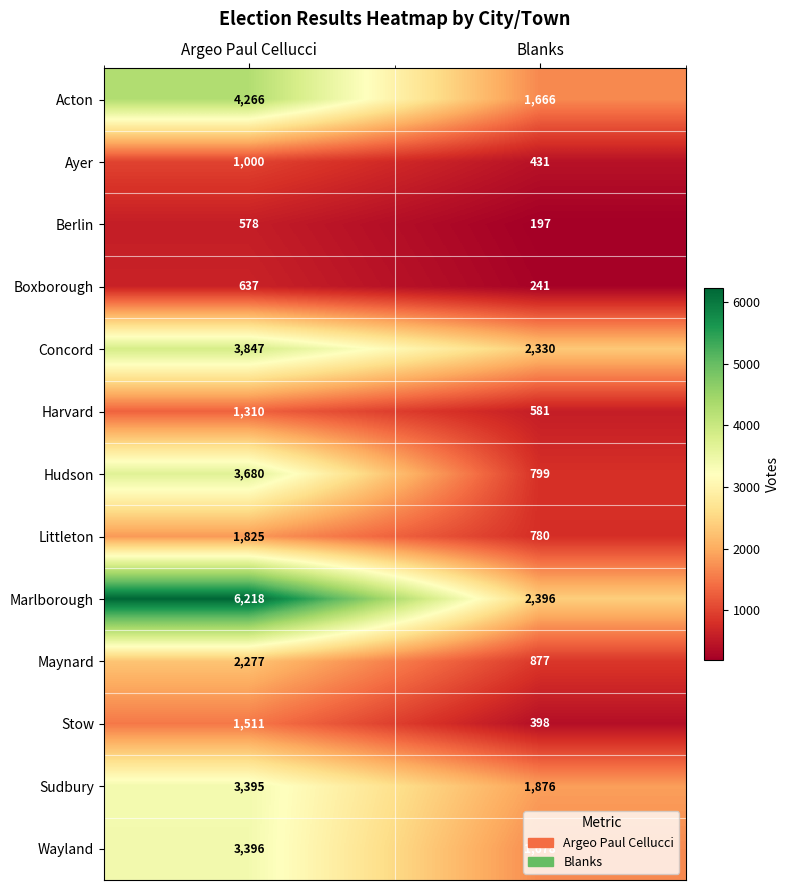

What is the spread (max minus min) of values at Blanks?

2199